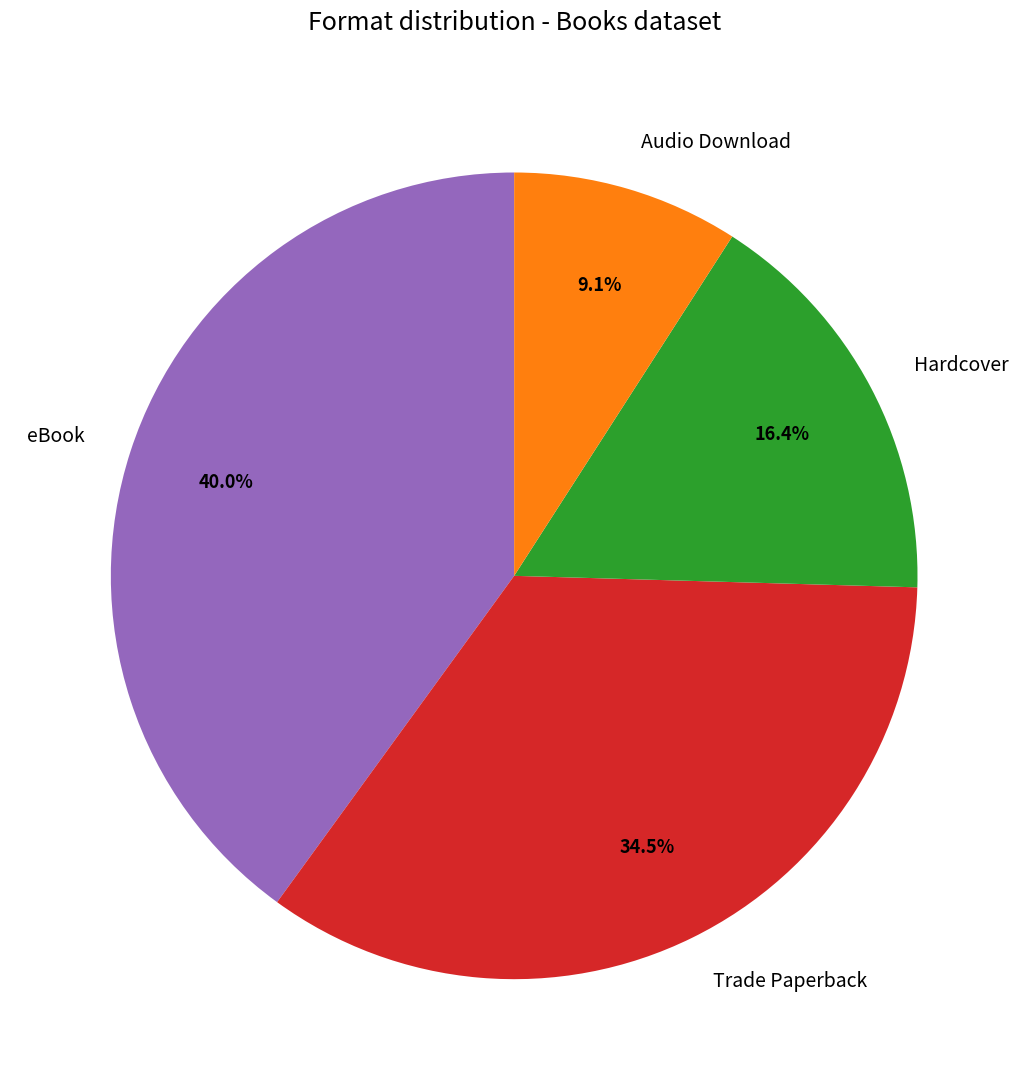

Is it true that Audio Download is 9% of the pie?

True